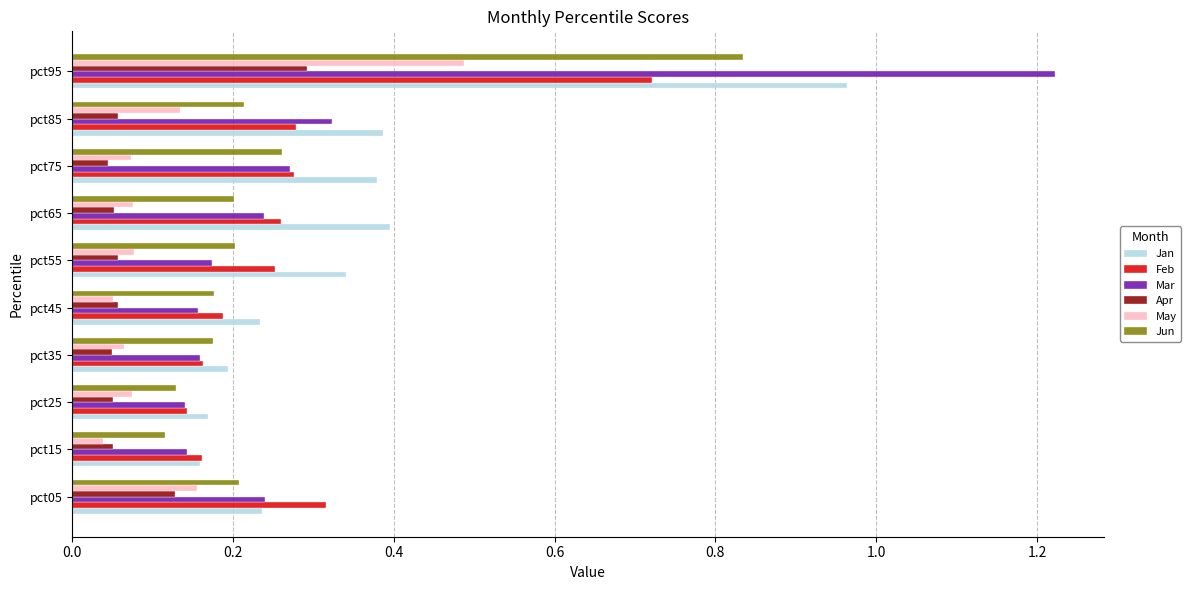

How many Mar values are between 0 and 1?

9